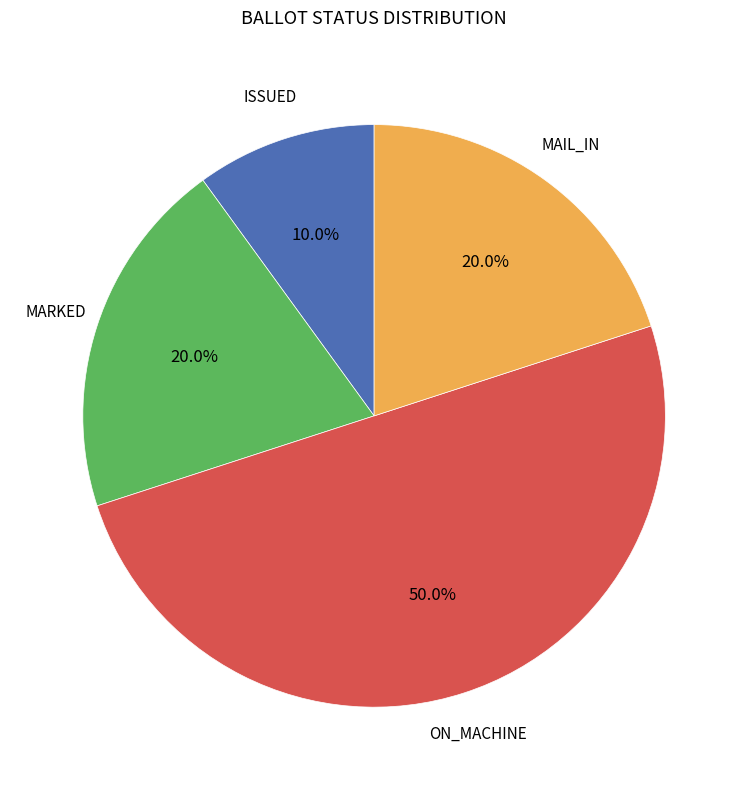

How many segments does this pie chart have?

4